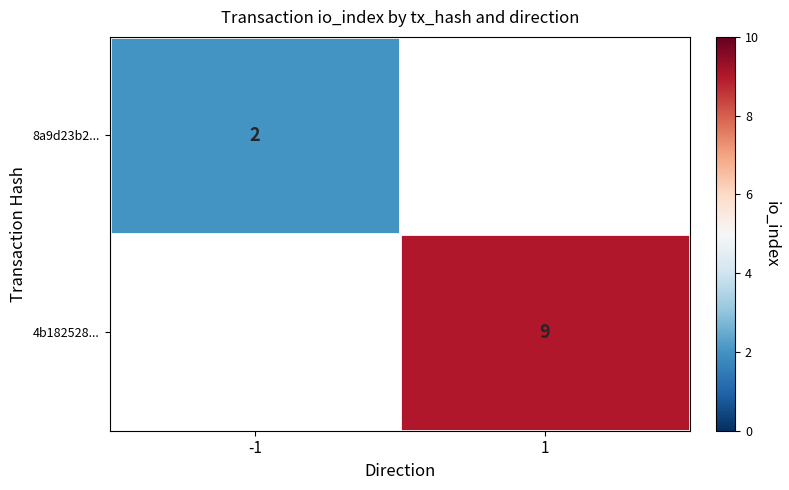

Which has a higher value, -1 or 1?

1